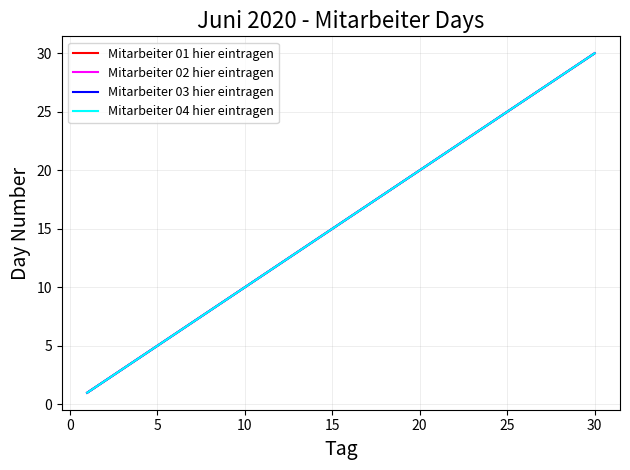

Is this an area chart (filled region under the line)?

No